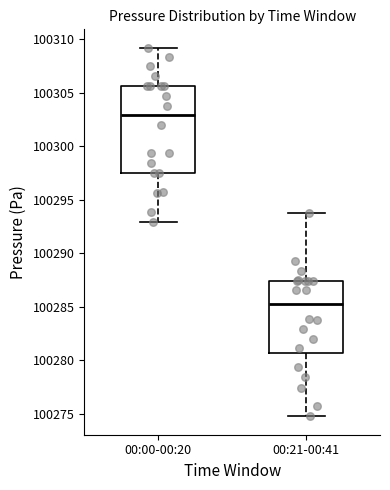

Where is the upper edge of the box for 00:00-00:20 on the y-axis? The values are not printed on the chart, so give them approximately, as read against the axis.

100305.5